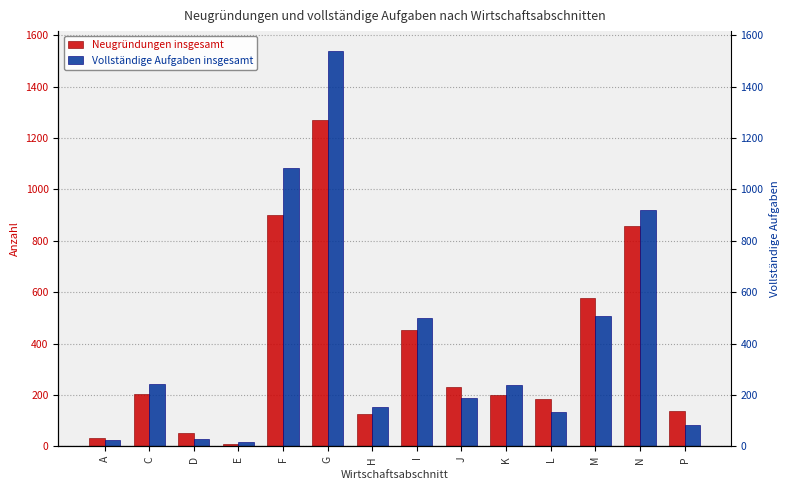

Reading left to right, list all the values displayed in this chart.

Neugründungen insgesamt: A=34	C=203	D=50	E=10	F=902	G=1270	H=124	I=454	J=232	K=201	L=185	M=579	N=856	P=139
Vollständige Aufgaben insgesamt: A=23	C=241	D=28	E=15	F=1083	G=1539	H=154	I=499	J=189	K=240	L=133	M=506	N=920	P=84